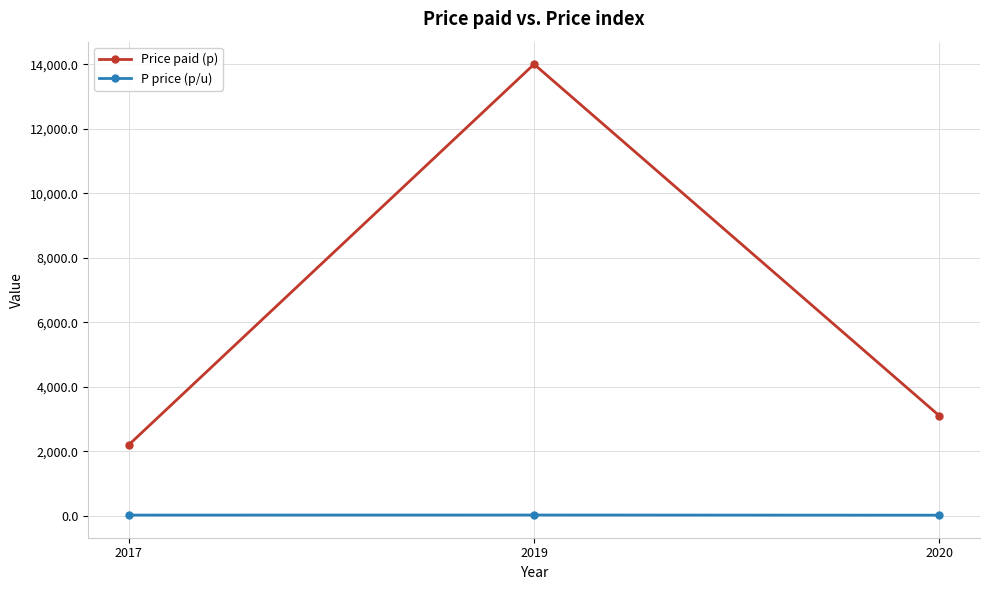

The Price paid (p) series shows 22882.7 at 2019. True or false?

False